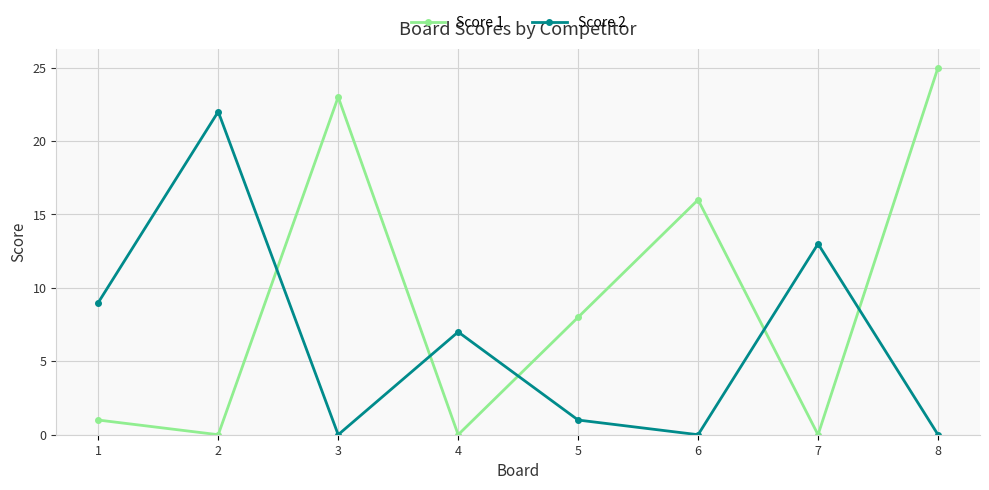

Reading left to right, what are all the values shown in this chart?

Score 1: 1	0	23	0	8	16	0	25
Score 2: 9	22	0	7	1	0	13	0